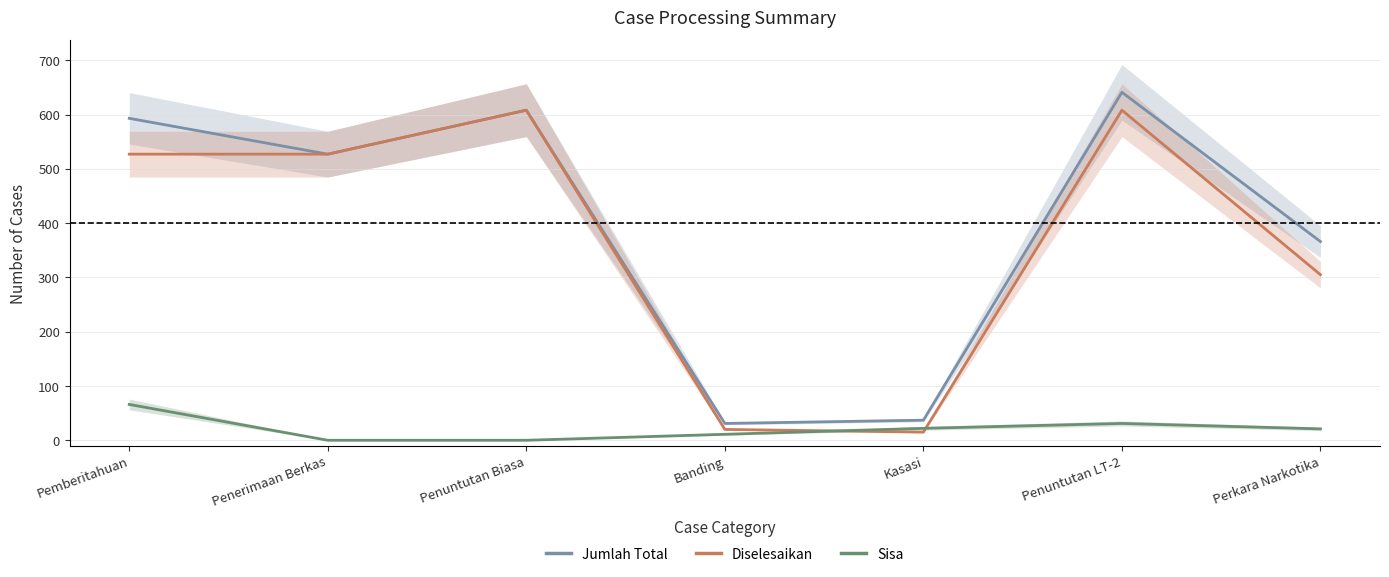

Rank the series by their maximum value, from highest to lowest.

Jumlah Total, Diselesaikan, Sisa